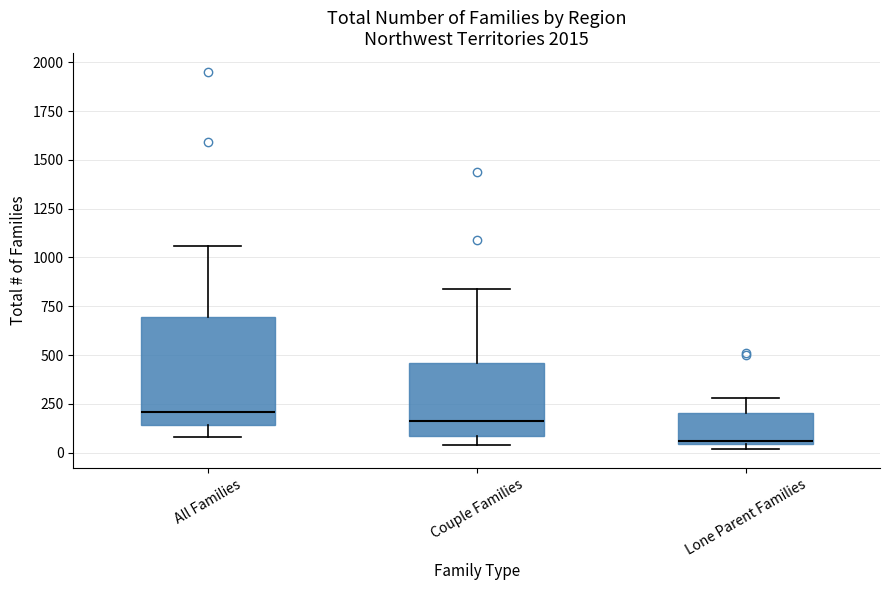

Which box is the tallest, from its lower edge to its upper edge?

All Families